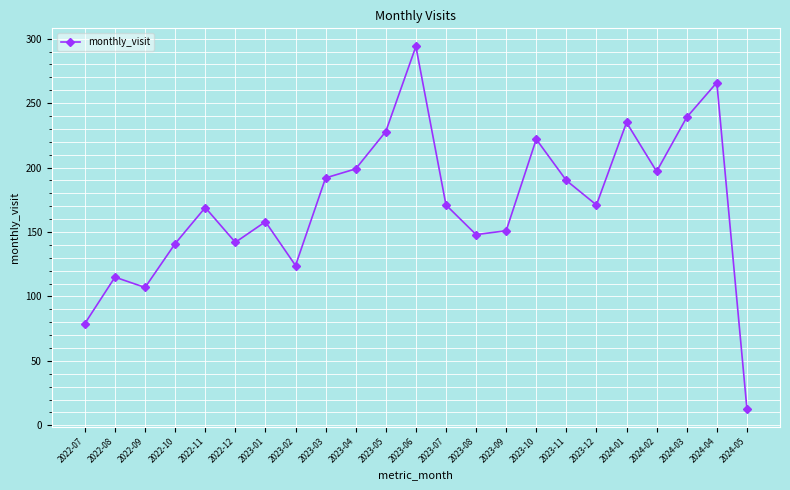

What is the greatest value displayed?

294